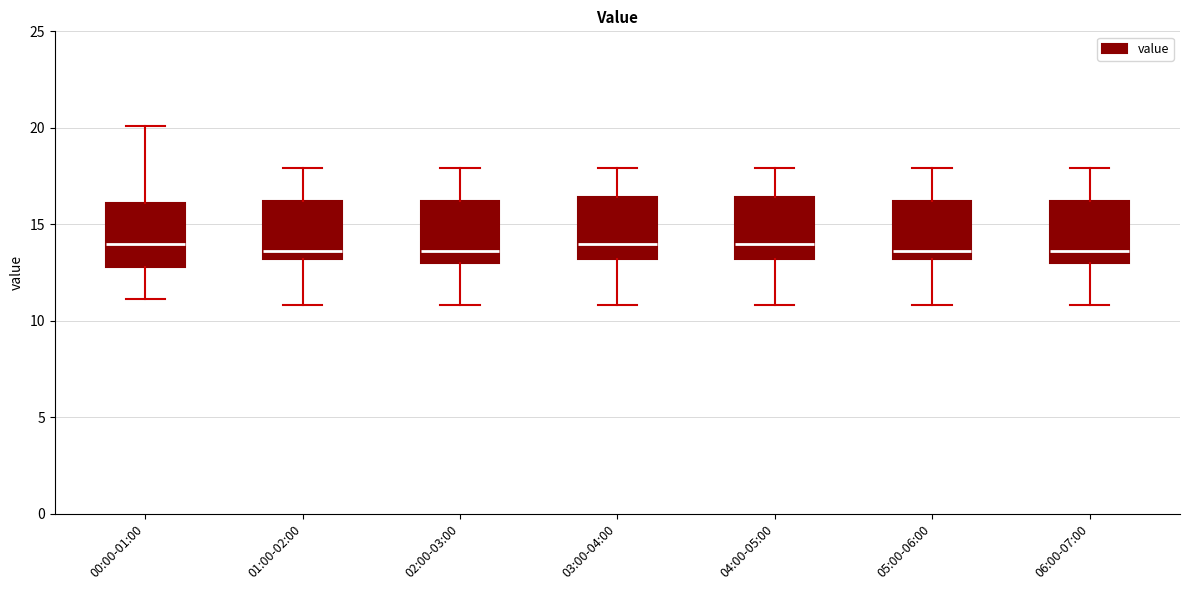

Reading left to right, read every box against the y-axis: the position of its median line, the range the box covers, and the ends of its whiskers. The values are not printed on the chart, so give them approximately, as read against the axis.

00:00-01:00: median 14.0, box 13.0 to 16.0, whiskers 11.0 to 20.0
01:00-02:00: median 13.5, box 13.0 to 16.0, whiskers 11.0 to 18.0
02:00-03:00: median 13.5, box 13.0 to 16.0, whiskers 11.0 to 18.0
03:00-04:00: median 14.0, box 13.0 to 16.5, whiskers 11.0 to 18.0
04:00-05:00: median 14.0, box 13.0 to 16.5, whiskers 11.0 to 18.0
05:00-06:00: median 13.5, box 13.0 to 16.0, whiskers 11.0 to 18.0
06:00-07:00: median 13.5, box 13.0 to 16.0, whiskers 11.0 to 18.0